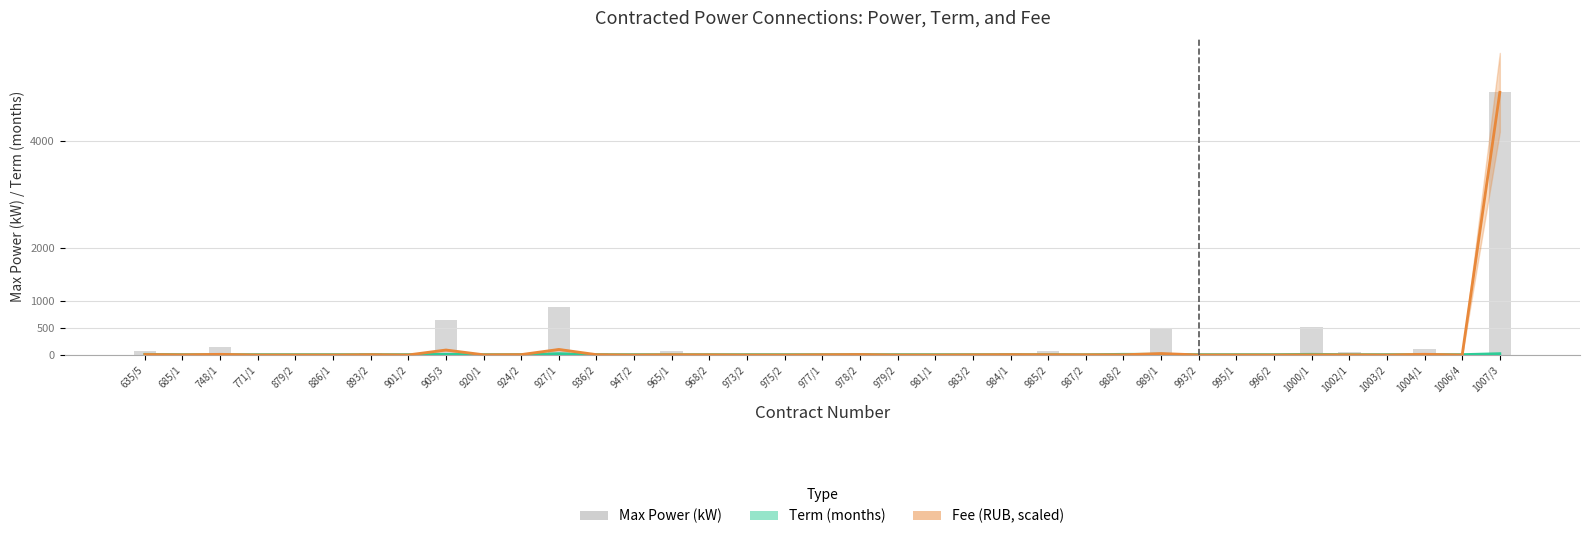

True or false: Term (months) has a value of 6.0 at 978/2.

True